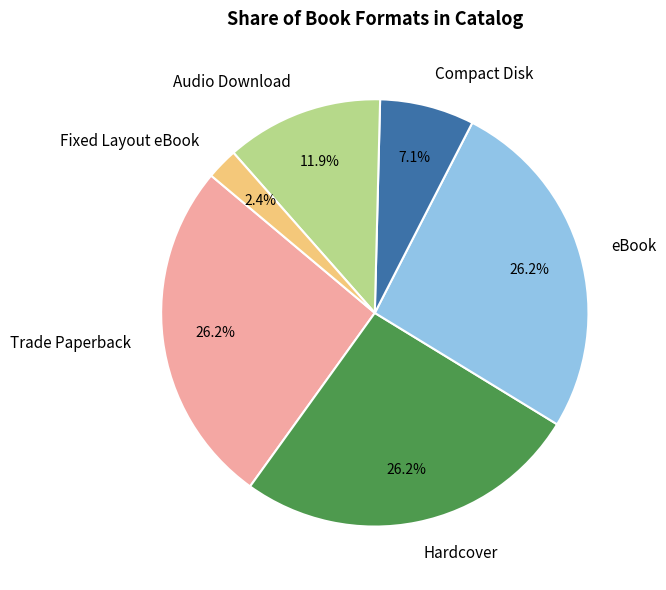

What is the ratio of the value at Compact Disk to the value at Fixed Layout eBook?

3.0